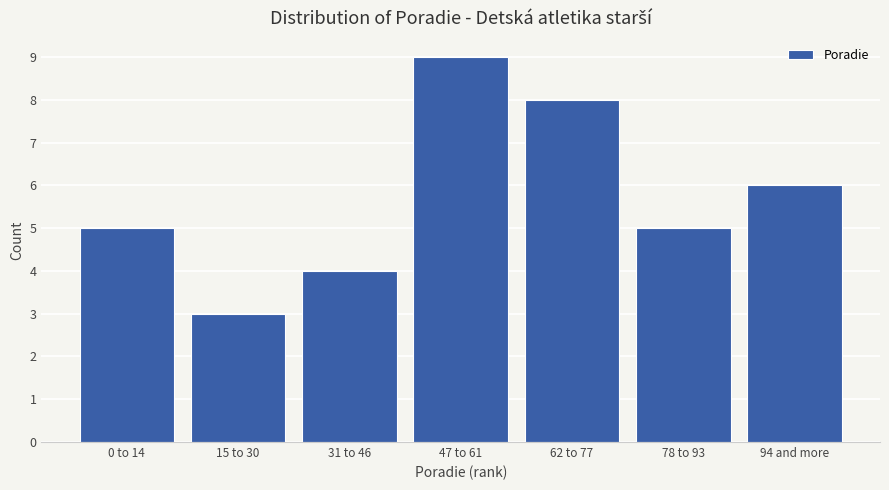

Reading left to right, extract all data points from this chart.

5	3	4	9	8	5	6